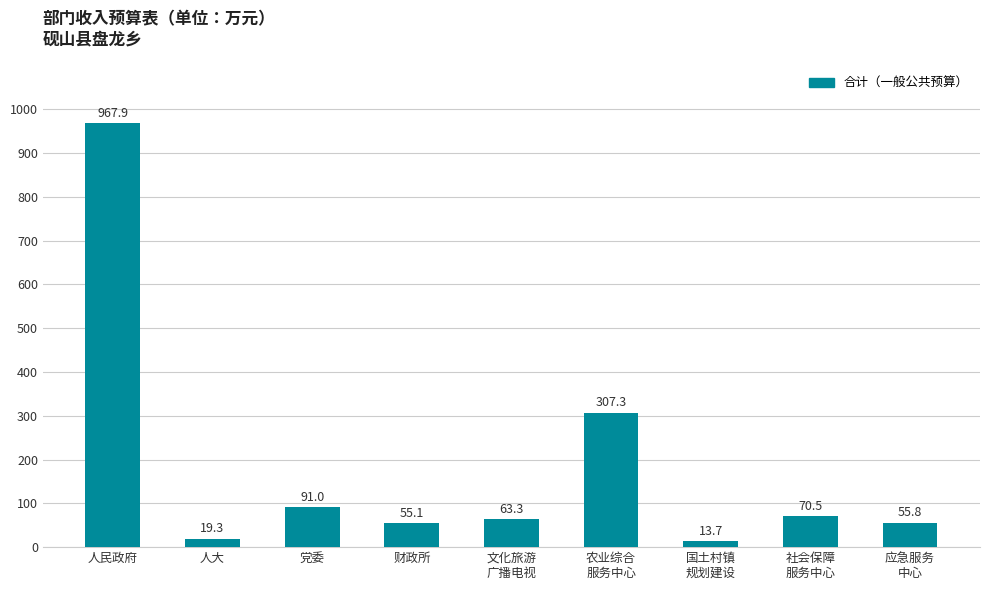

Count the number of data series in this chart.

1